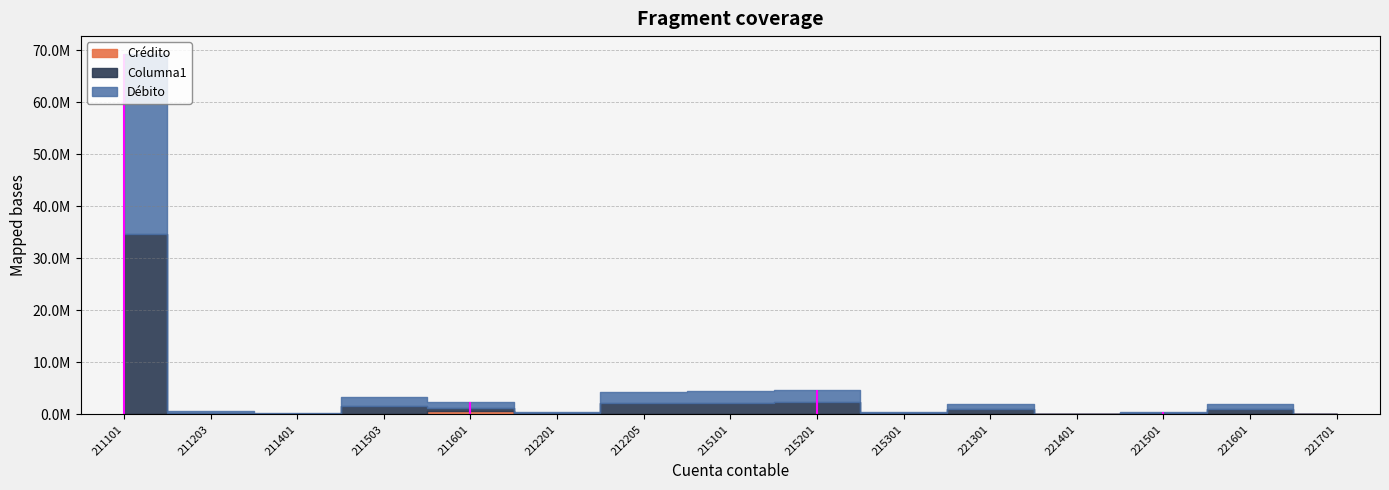

Reading right to left, what are all the values shown in this chart?

Columna1: 221701=3410.3	221601=1000617.0	221501=258422.5	221401=5900.0	221301=994790.0	215301=262666.1	215201=2382117.2	215101=2241328.4	212205=2179586.7	212201=202410.0	211601=582077.5	211503=1563741.8	211401=70504.9	211203=184430.2	211101=34527044.5
Débito: 221701=3410.3	221601=1000617.0	221501=258422.5	221401=5900.0	221301=994790.0	215301=262666.1	215201=2382117.2	215101=2241328.4	212205=2179586.7	212201=226030.0	211601=1179460.1	211503=1687384.1	211401=88254.2	211203=281202.5	211101=34625990.7
Crédito: 221701=0.0	221601=0.0	221501=0.0	221401=0.0	221301=0.0	215301=0.0	215201=0.0	215101=0.0	212205=0.0	212201=23620.0	211601=597382.6	211503=123642.3	211401=17749.4	211203=96772.3	211101=98946.2